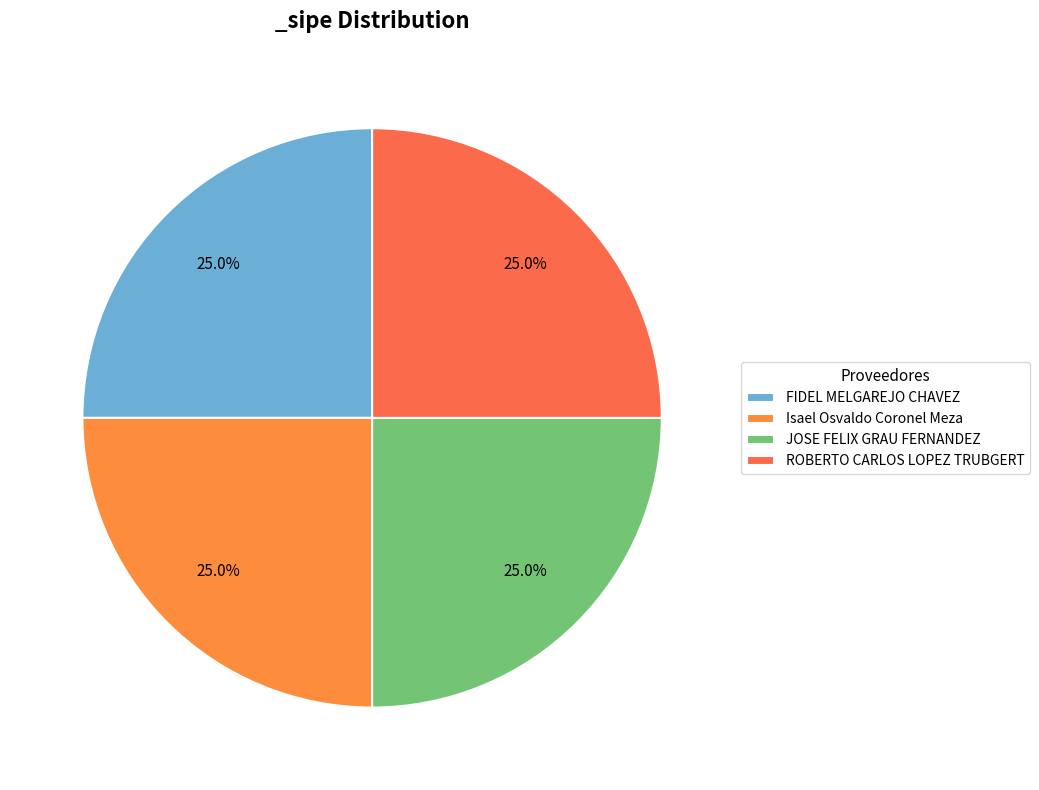

Is there a majority slice in this chart?

No